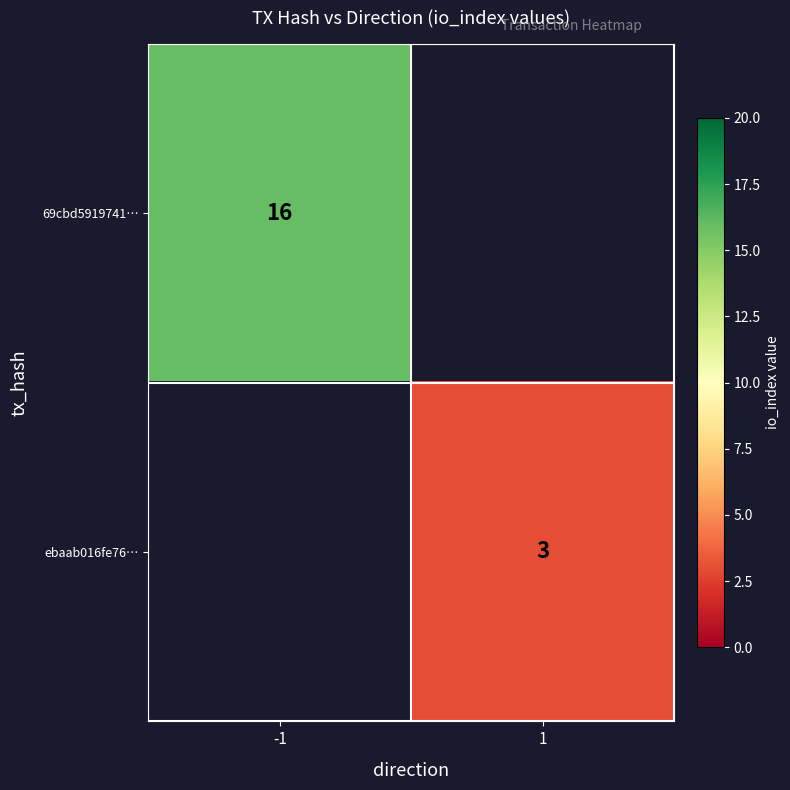

Is the value of 69cbd5919741… at -1 greater than the value of ebaab016fe76… at 1?

Yes